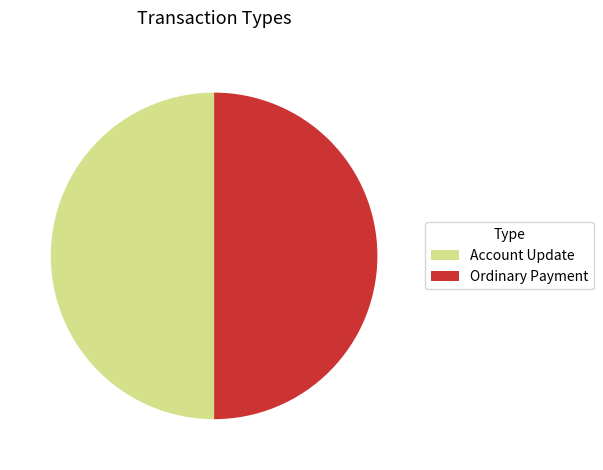

True or false: Account Update accounts for 1% of the total.

False